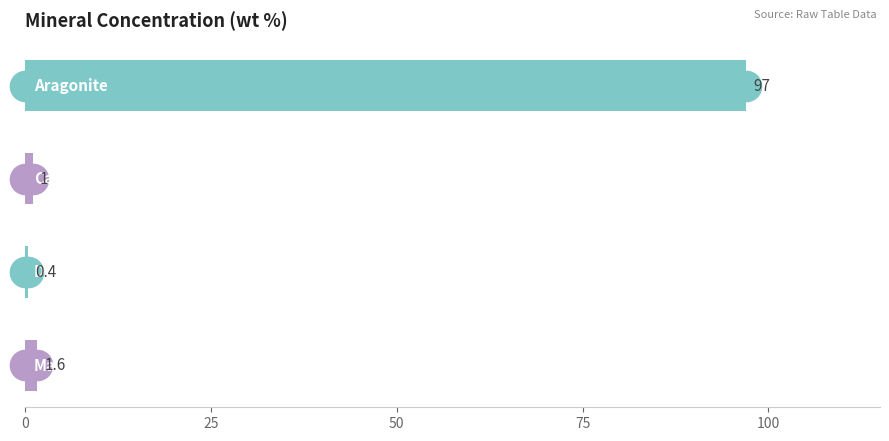

What is the sum of all values?

100.0